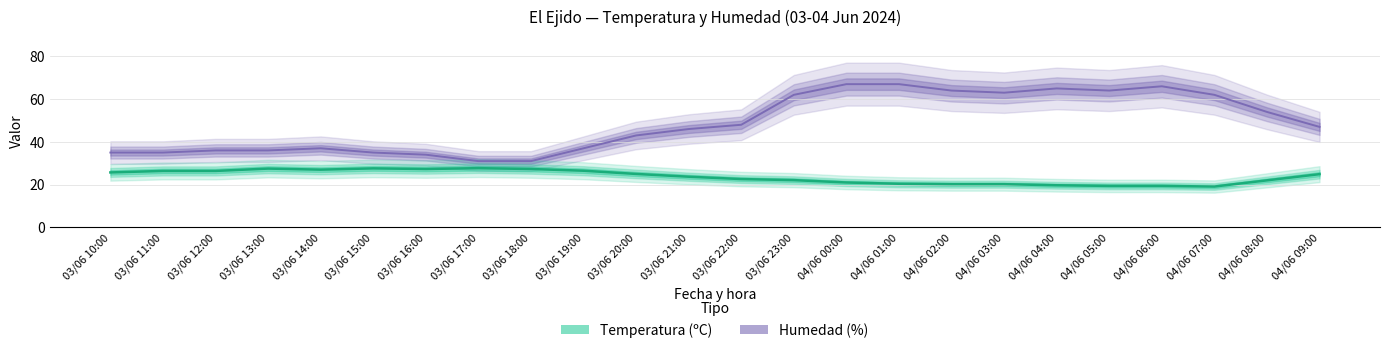

What is the label of the 3rd point from the left?

03/06 12:00